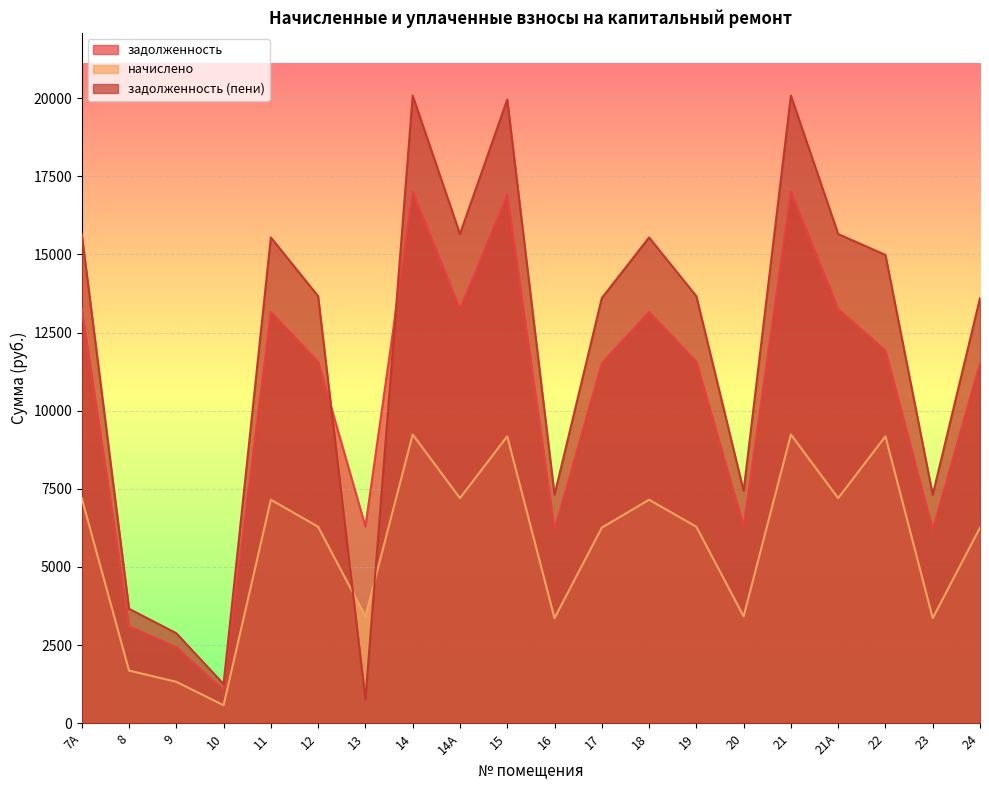

At which category is the sum across all series the highest?

14